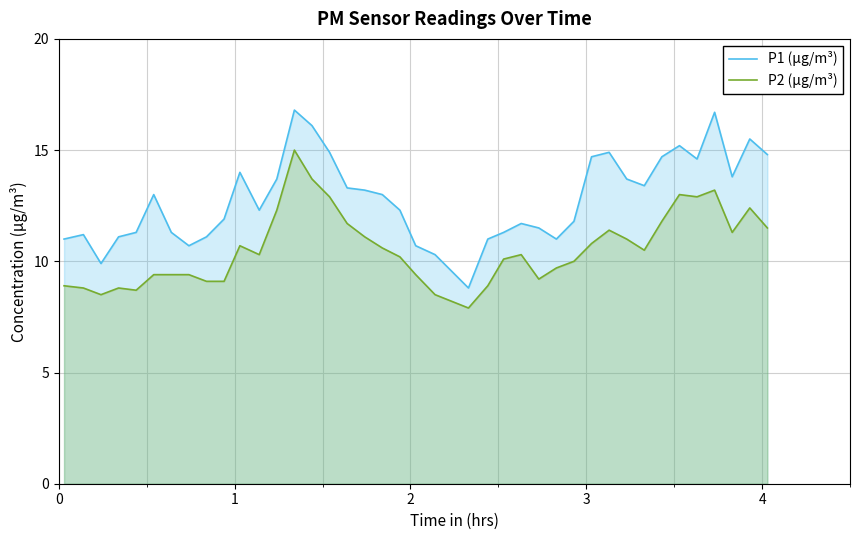

What is the difference between the maximum and minimum values in the P2 (µg/m³) series?

7.1